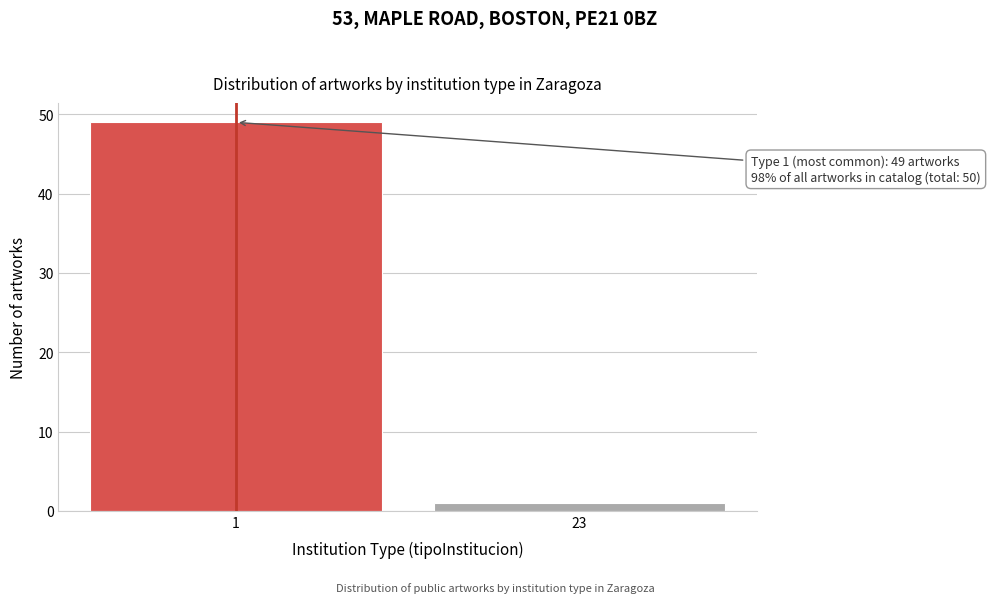

Reading left to right, what are all the values shown in this chart?

1=49	23=1